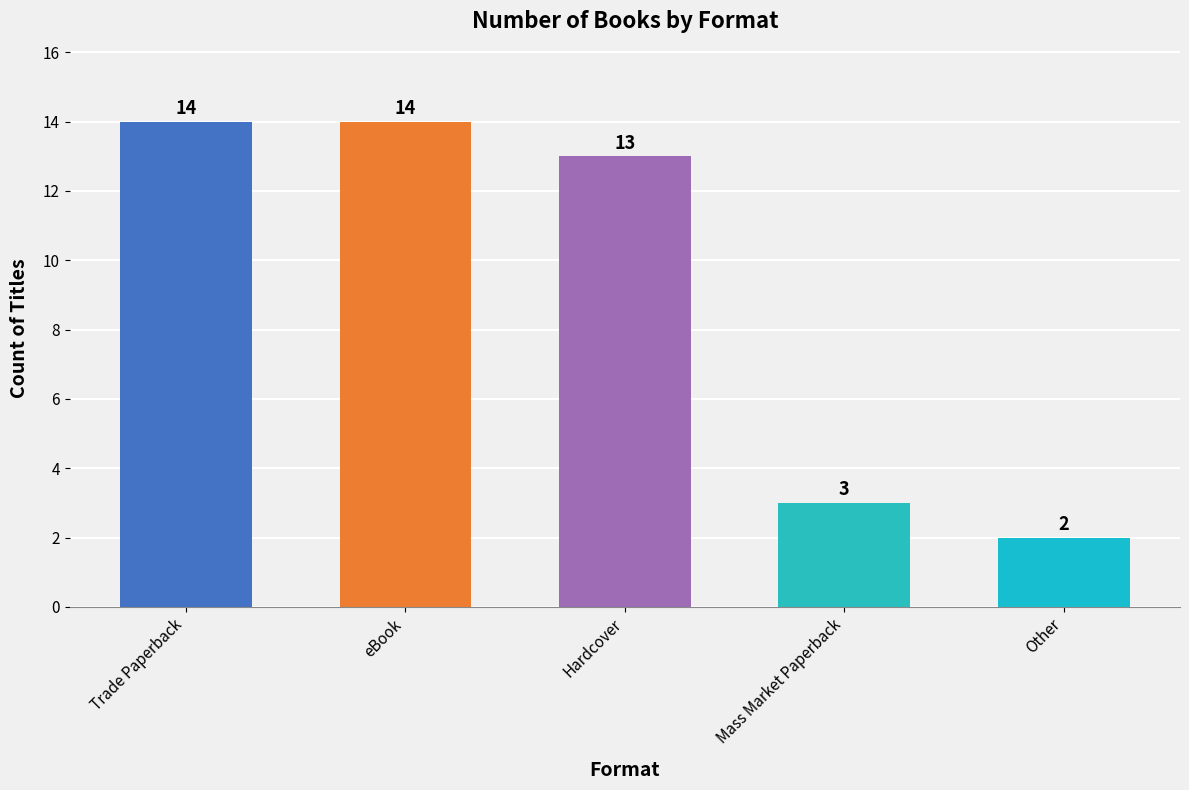

Which has a higher value, Mass Market Paperback or eBook?

eBook